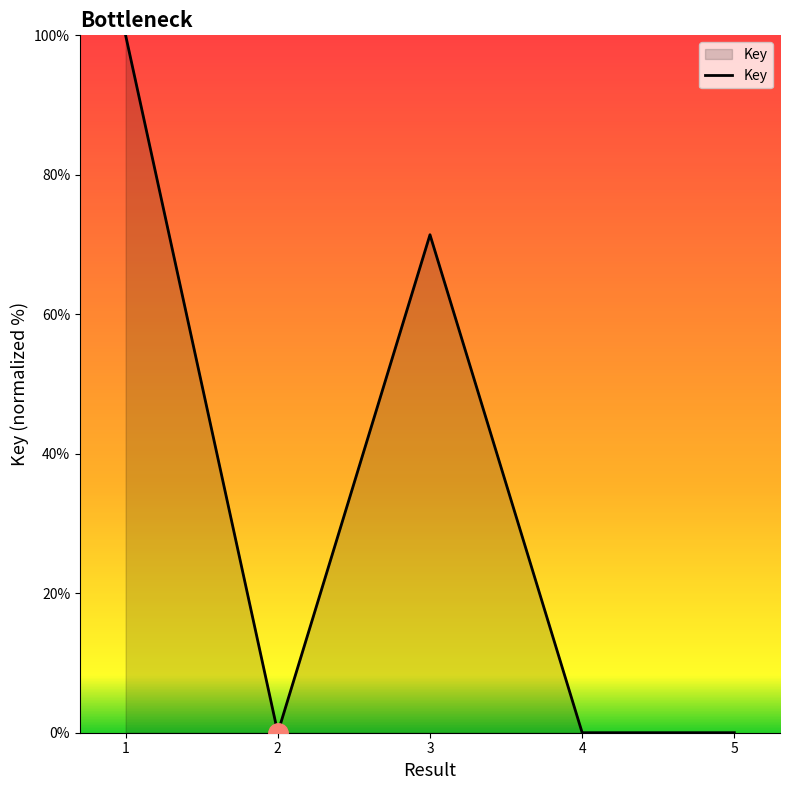

What is the sum of all values?

171.4